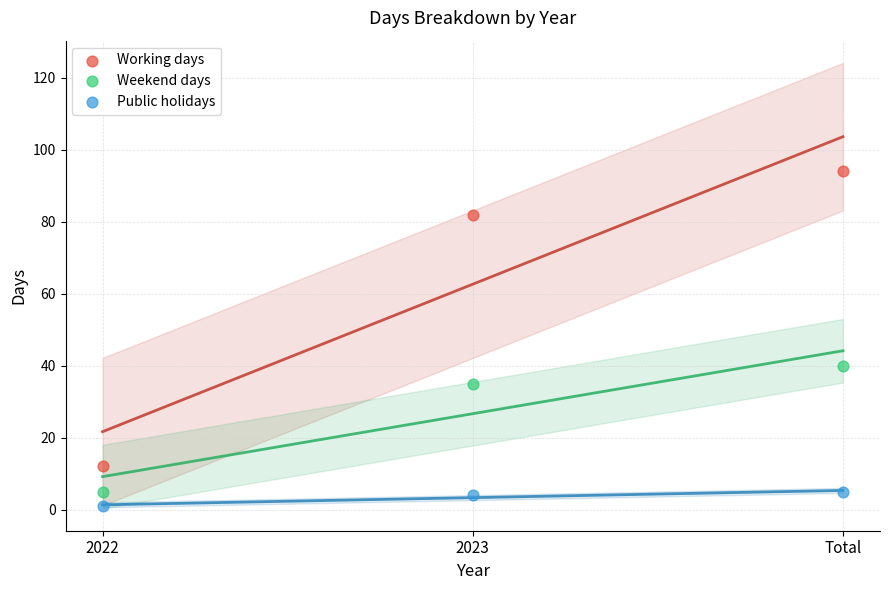

Which series has the widest spread of Y values?

Working days